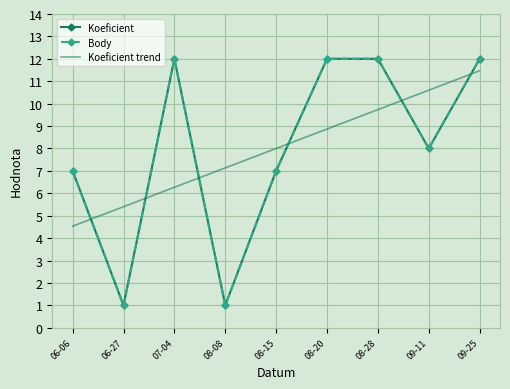

True or false: Body and Koeficient trend cross at least once.

True